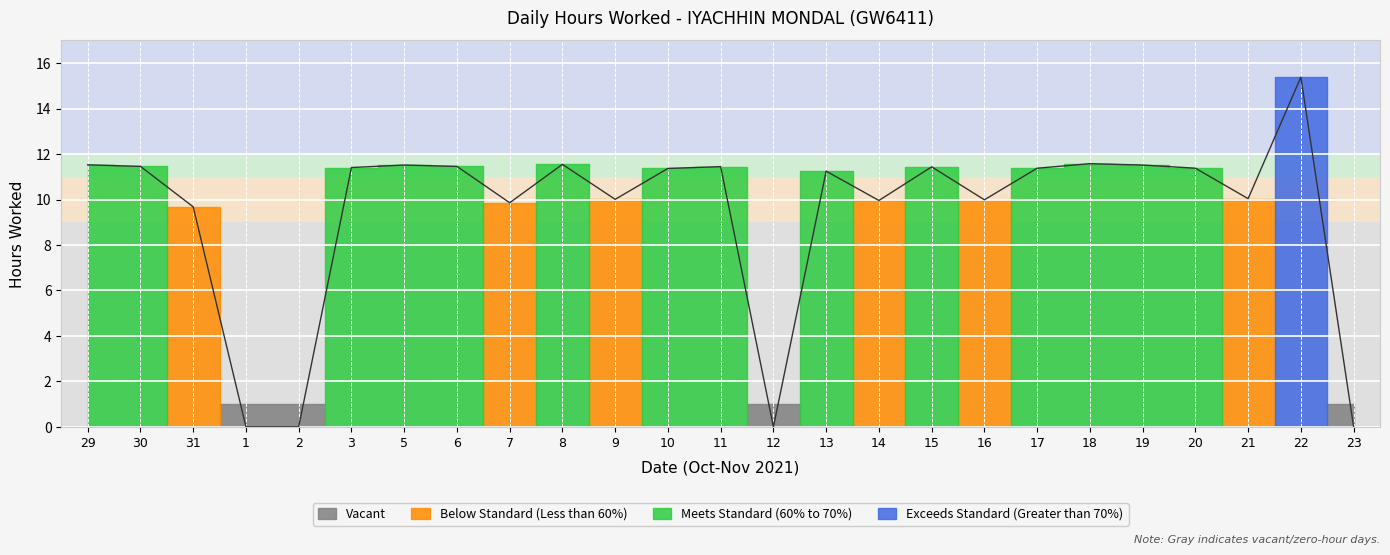

What is the label of the 20th point from the right?

3